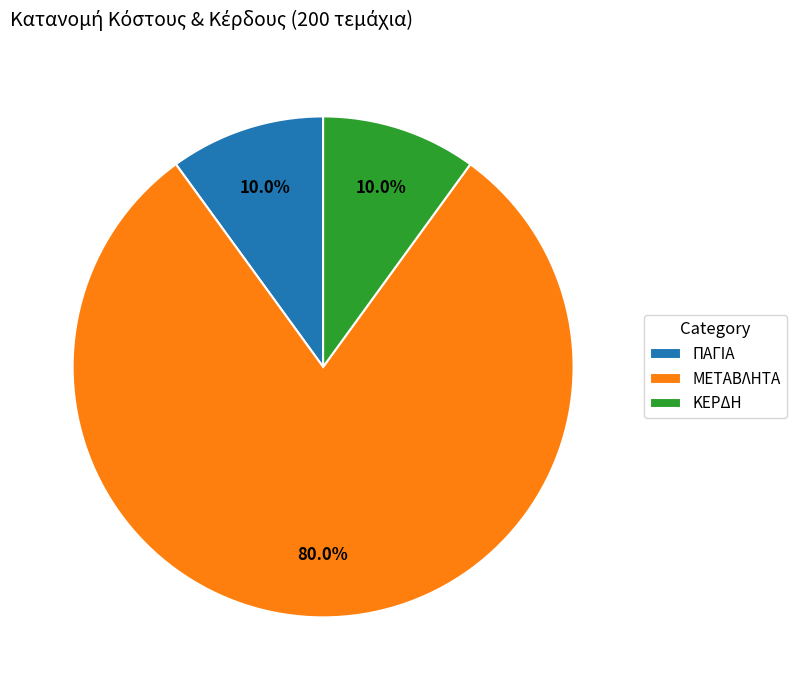

What percentage is the ΜΕΤΑΒΛΗΤΑ slice, to the nearest percent?

80%